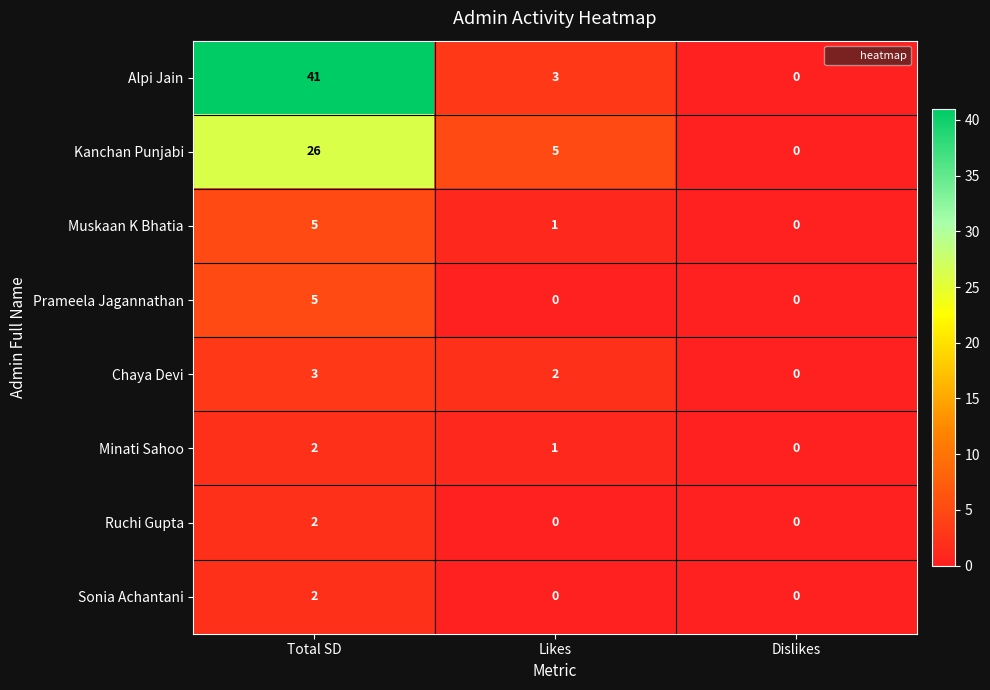

At which category is the sum across all series the highest?

Total SD